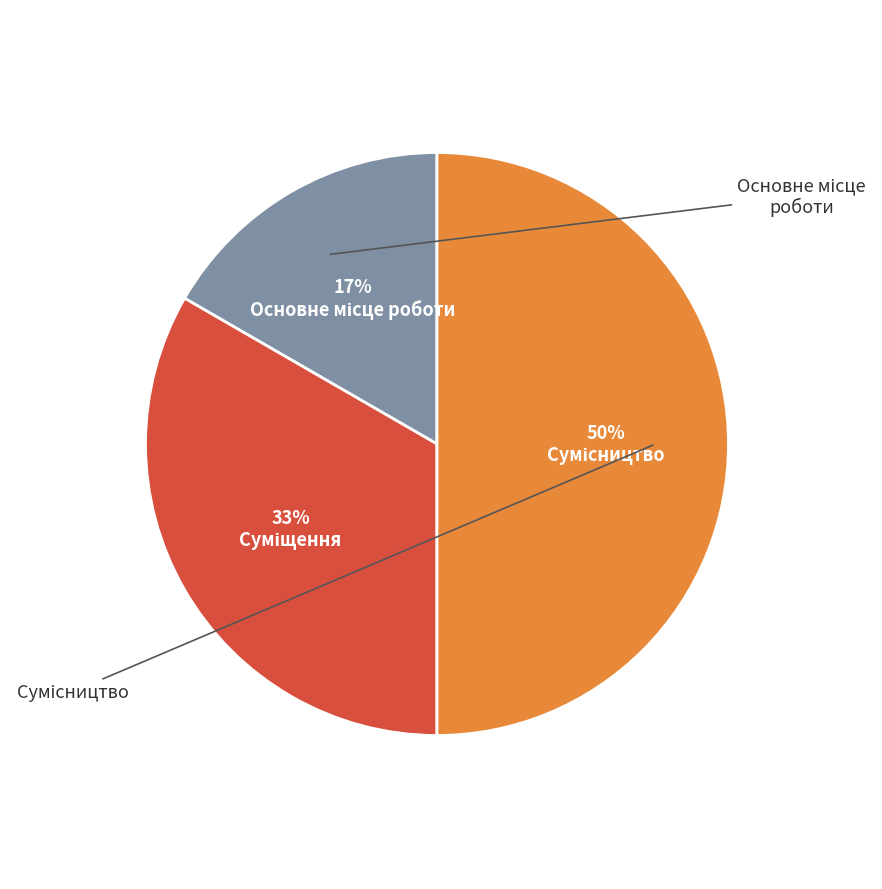

Is it true that Сумісництво is 50% of the pie?

True